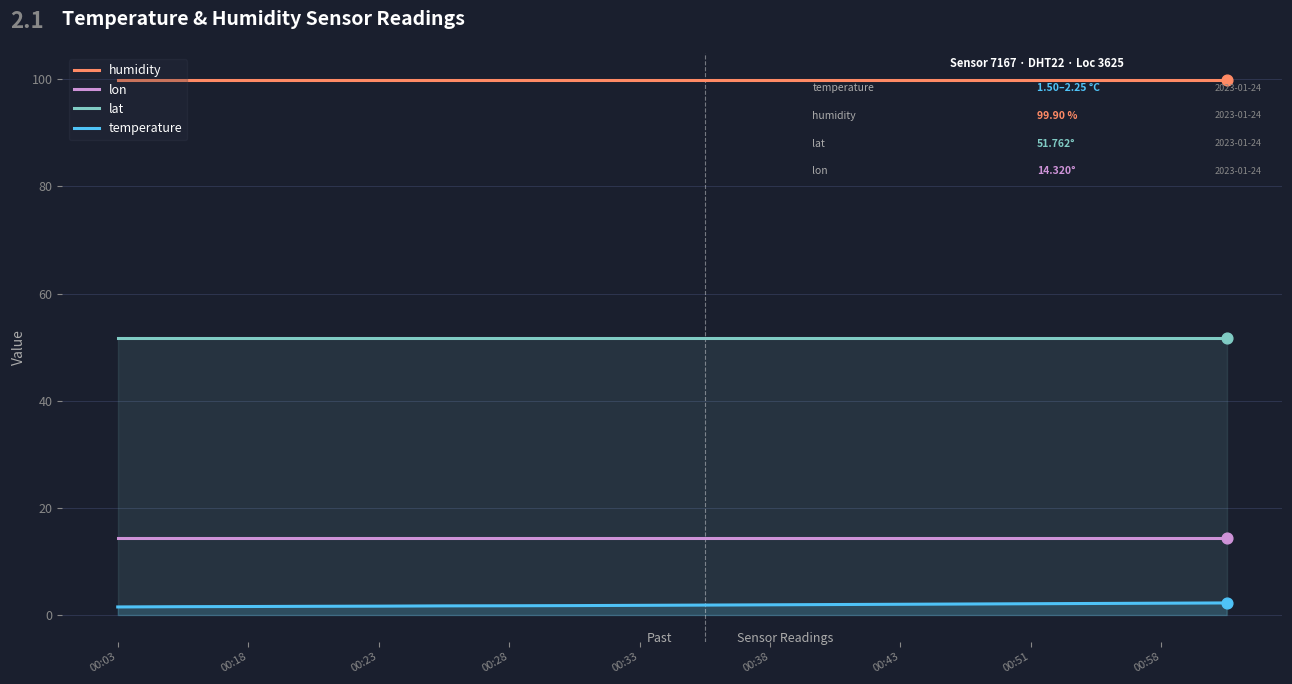

Which series contains the highest Y value?

humidity